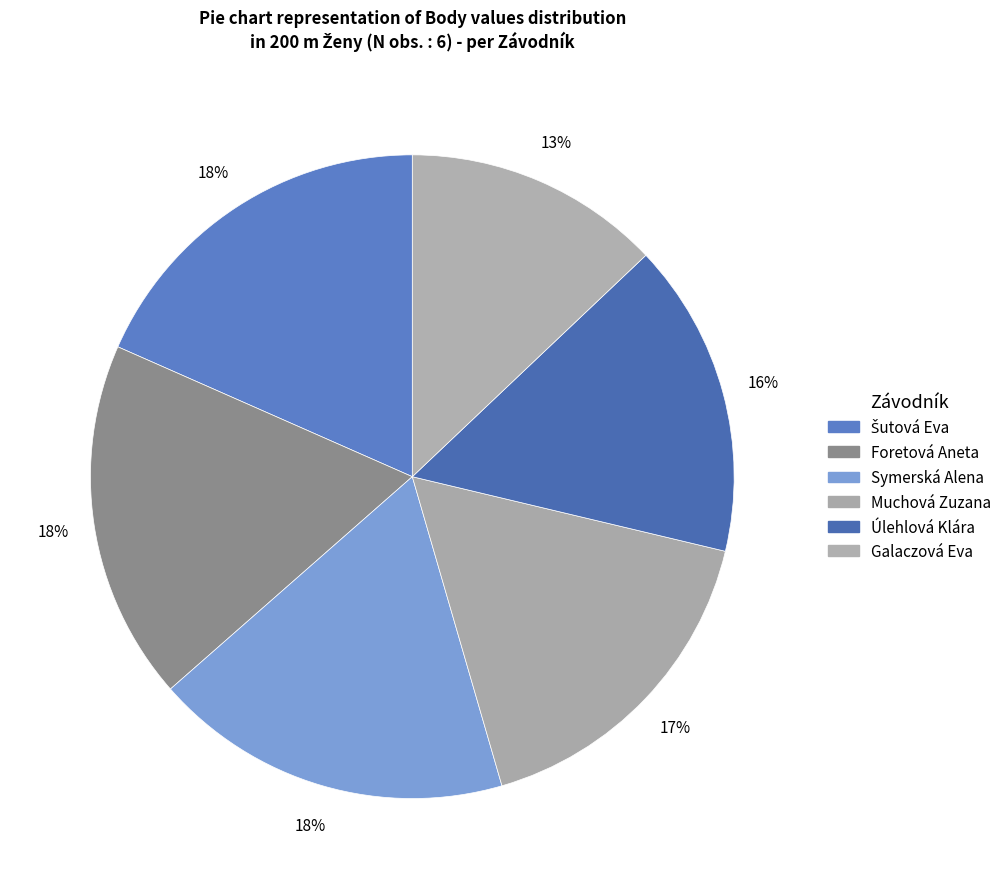

Which category has the biggest portion of the pie?

Šutová Eva